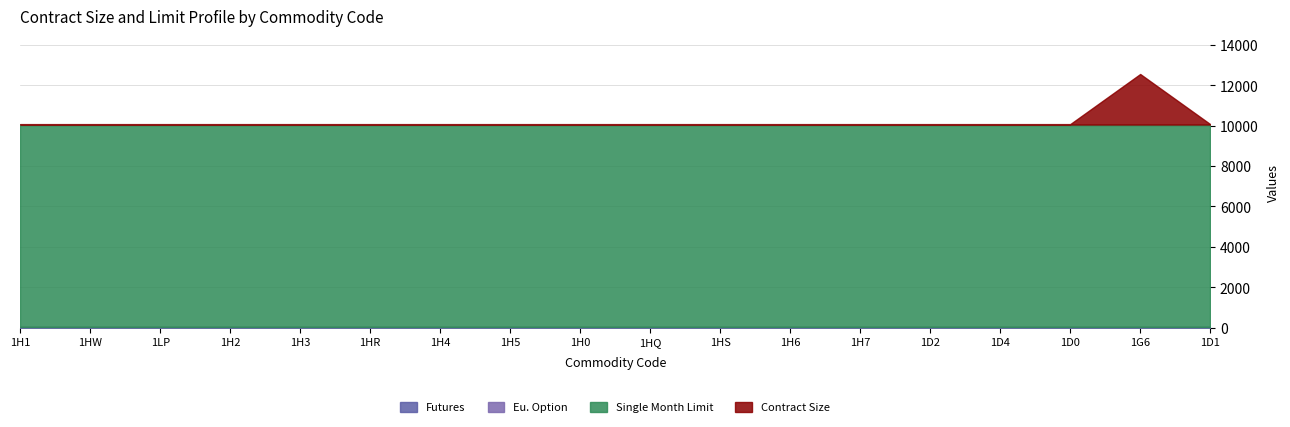

True or false: Contract Size has a value of 20 at 1D1.

True